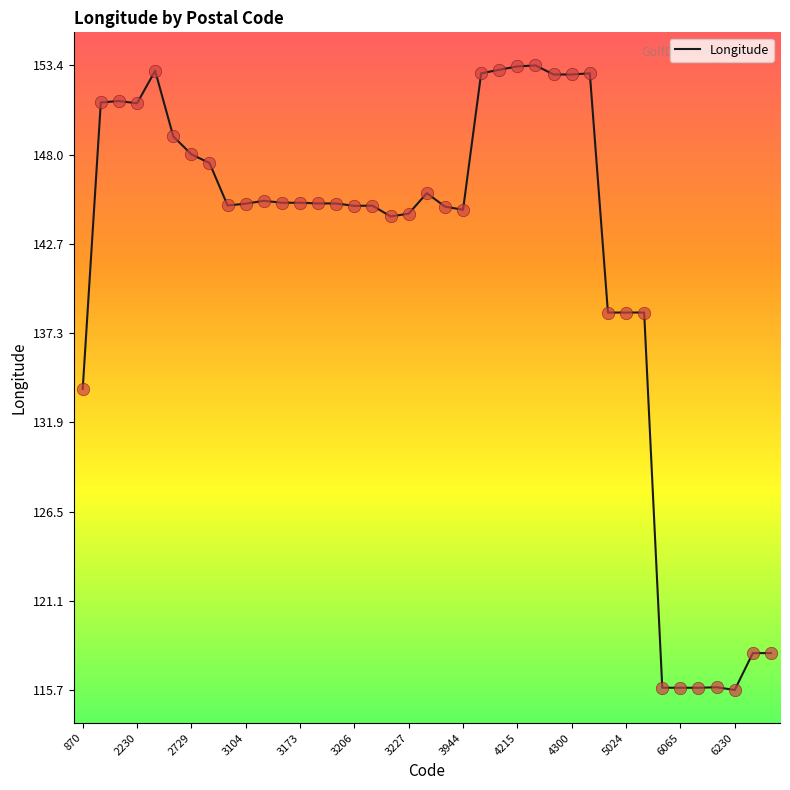

What is the difference between the maximum and minimum values?

37.7